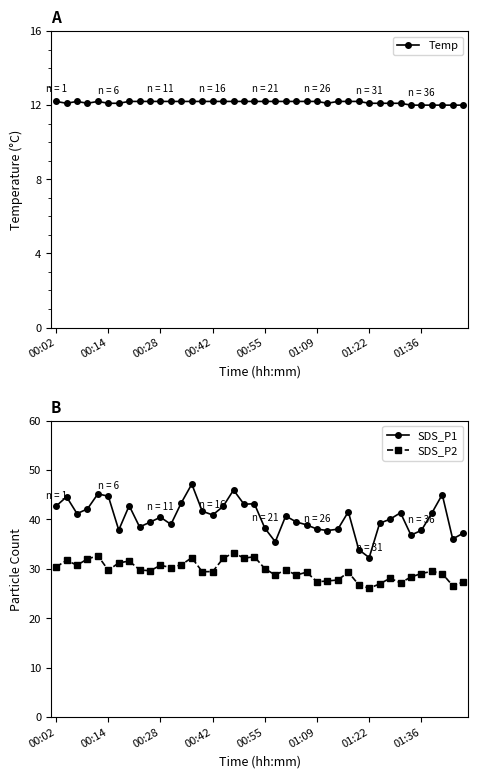

At how many categories does at least one series exceed 31?

40